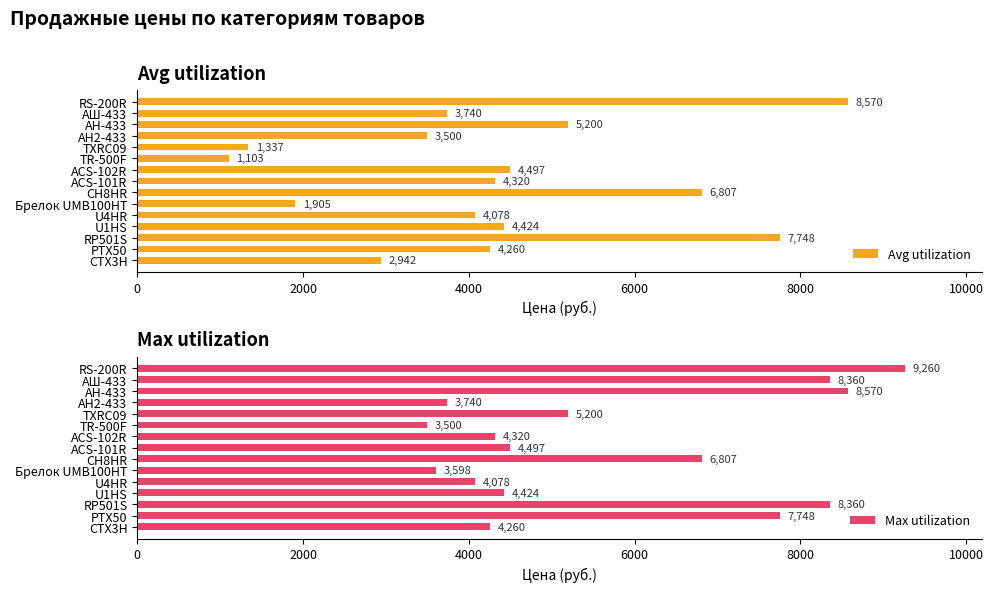

True or false: Max utilization has a value of 16043 at RS-200R.

False